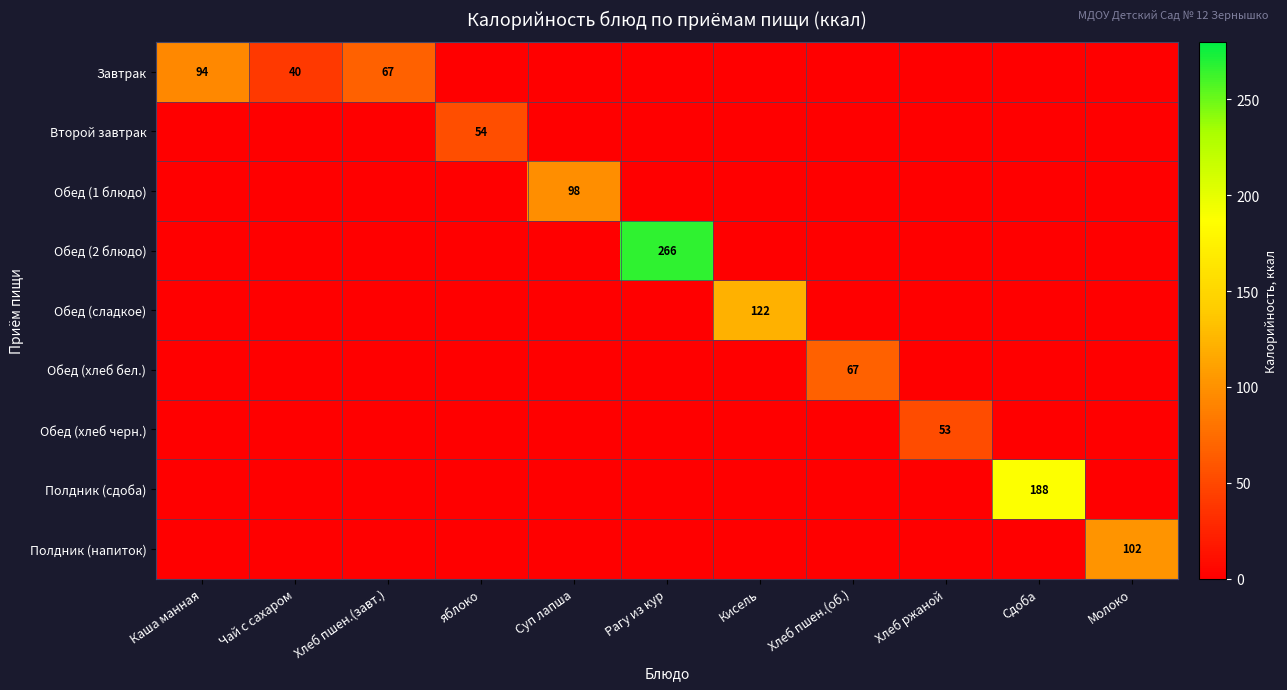

Which series has the widest spread of values?

Обед (2 блюдо)